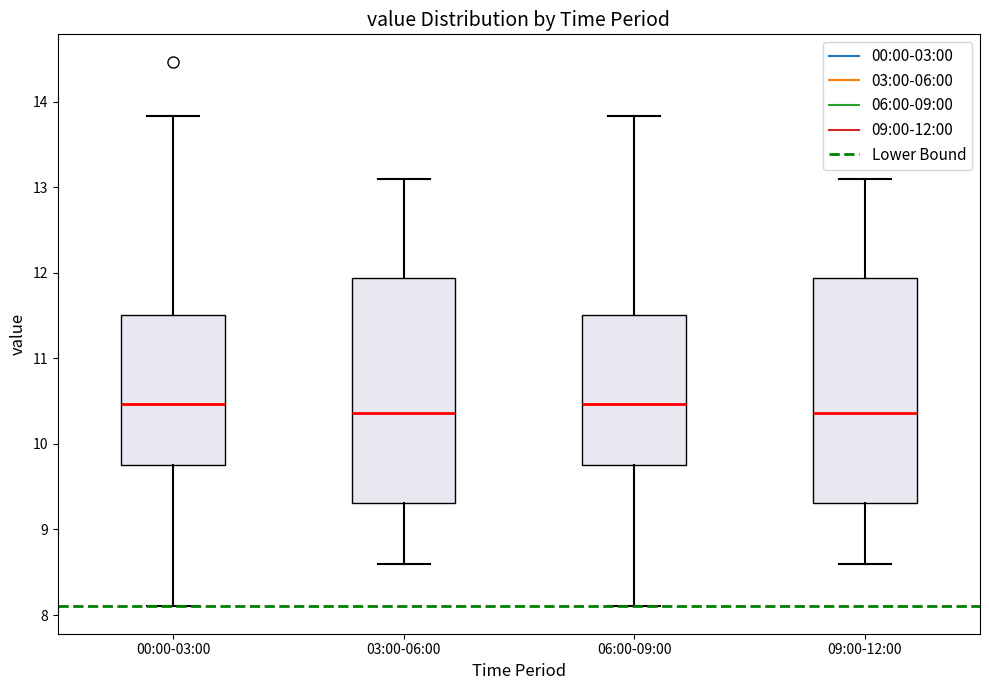

Reading left to right, read every box against the y-axis: the position of its median line, the range the box covers, and the ends of its whiskers. The values are not printed on the chart, so give them approximately, as read against the axis.

00:00-03:00: median 10.5, box 9.8 to 11.5, whiskers 8.1 to 13.8
03:00-06:00: median 10.4, box 9.3 to 11.9, whiskers 8.6 to 13.1
06:00-09:00: median 10.5, box 9.8 to 11.5, whiskers 8.1 to 13.8
09:00-12:00: median 10.4, box 9.3 to 11.9, whiskers 8.6 to 13.1